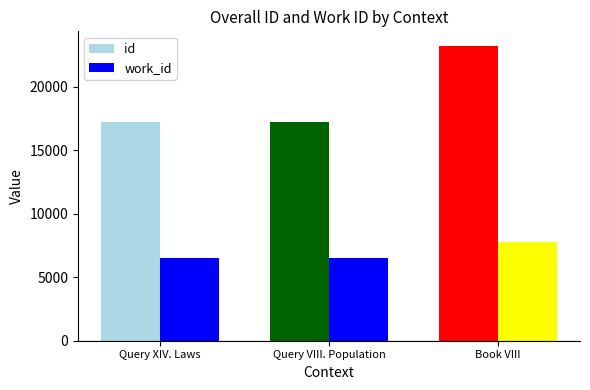

What is the maximum value shown in the chart?

23181